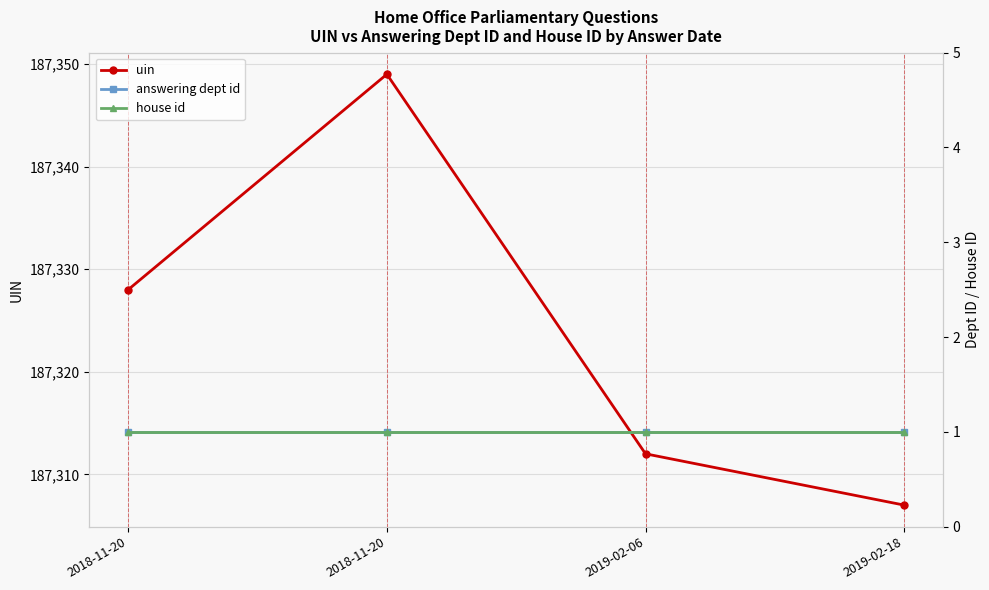

Which series has the largest range (max minus min)?

uin